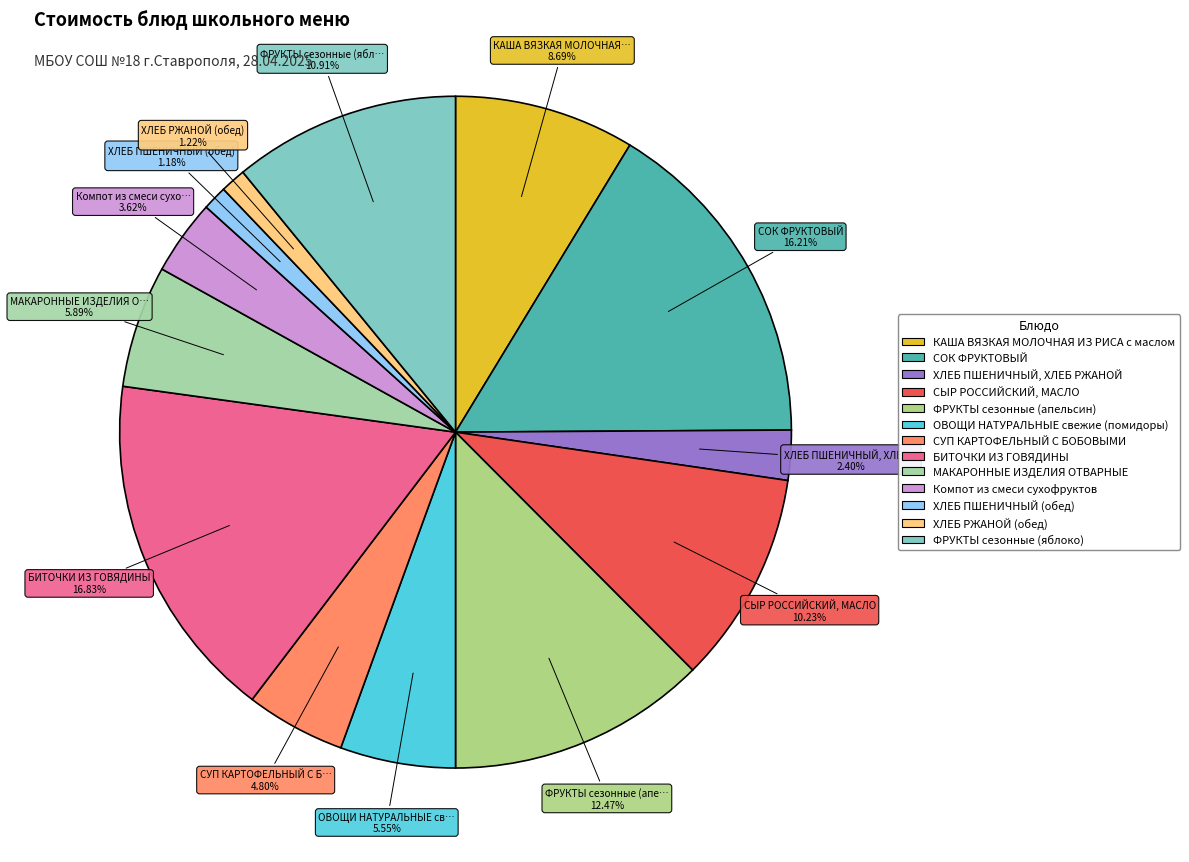

What is the largest slice in the pie chart?

БИТОЧКИ ИЗ ГОВЯДИНЫ